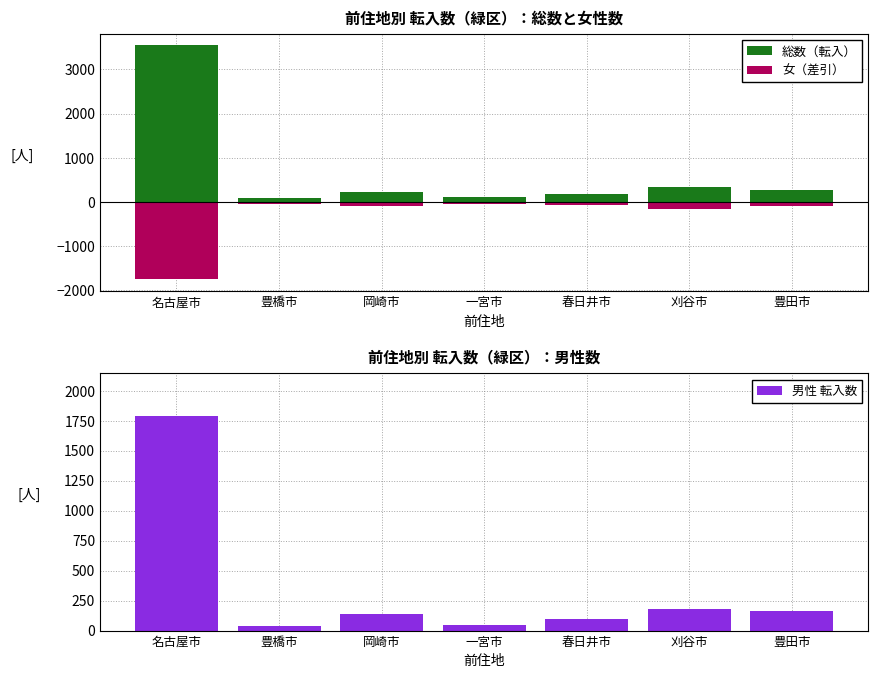

How many bars are there in total?

21